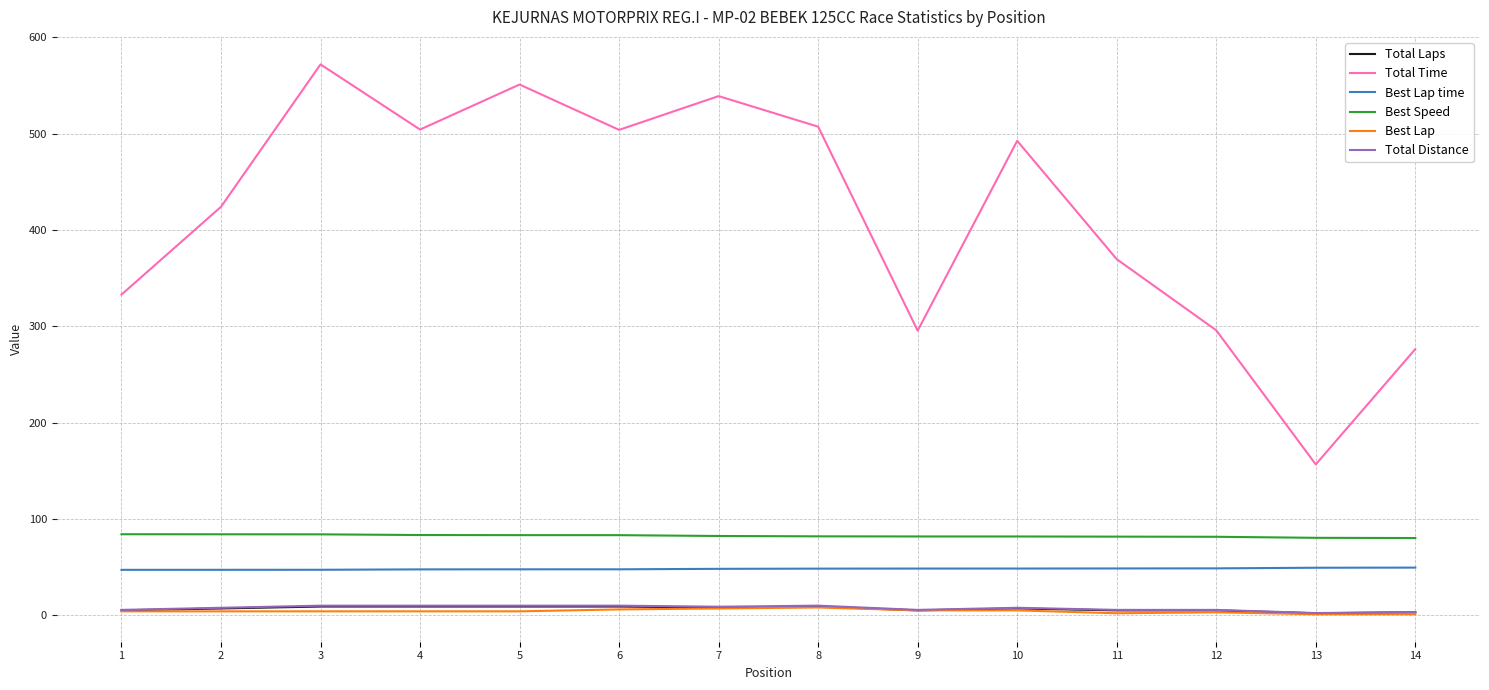

What are all the series names shown in the legend?

Total Laps, Total Time, Best Lap time, Best Speed, Best Lap, Total Distance